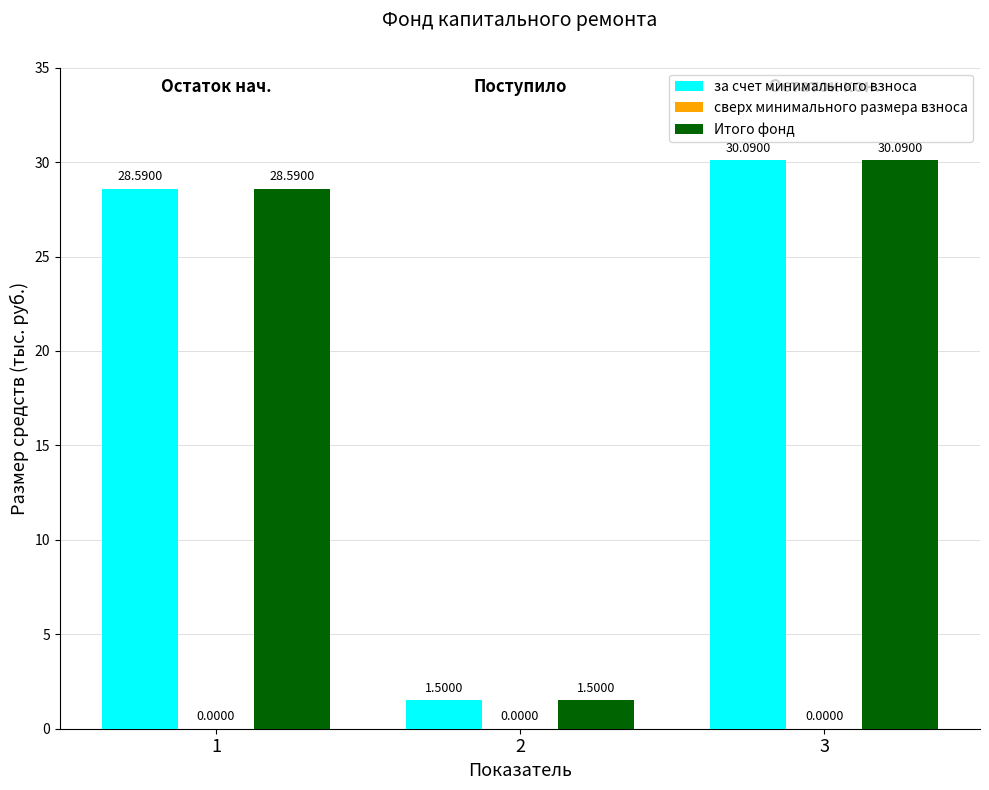

What is the value of the за счет минимального взноса bar at the 1st from the left?

28.6